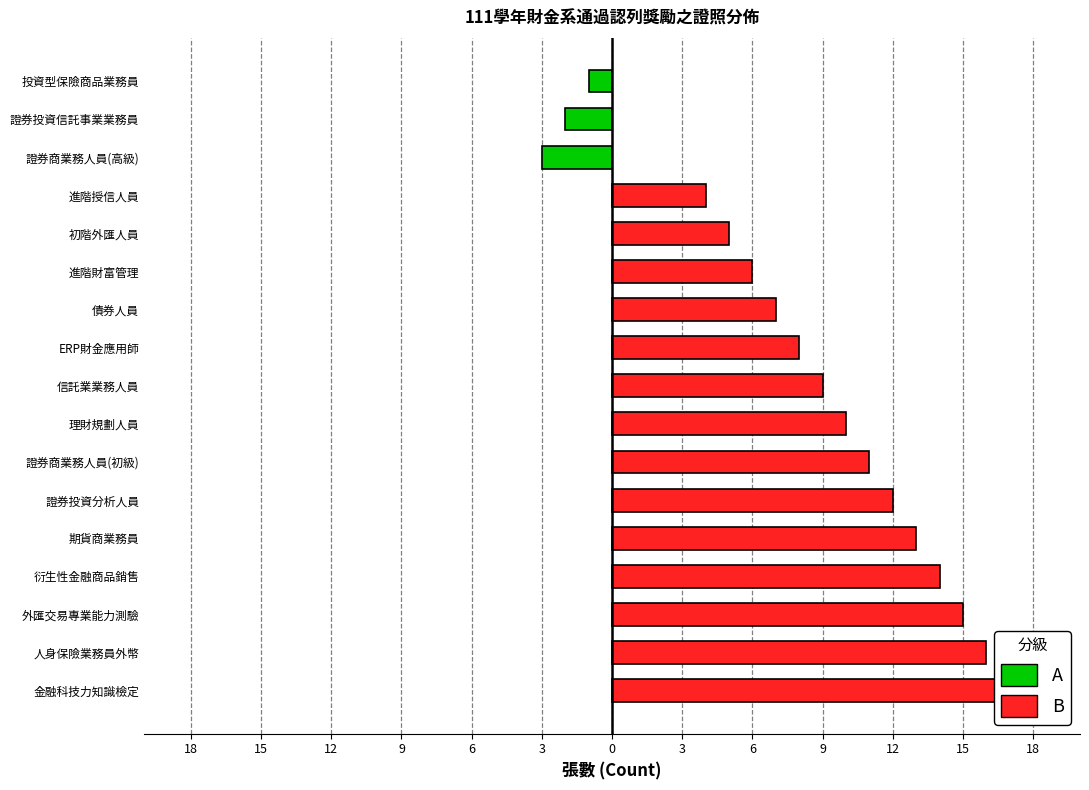

What is the value of the 14th bar from the left?

14